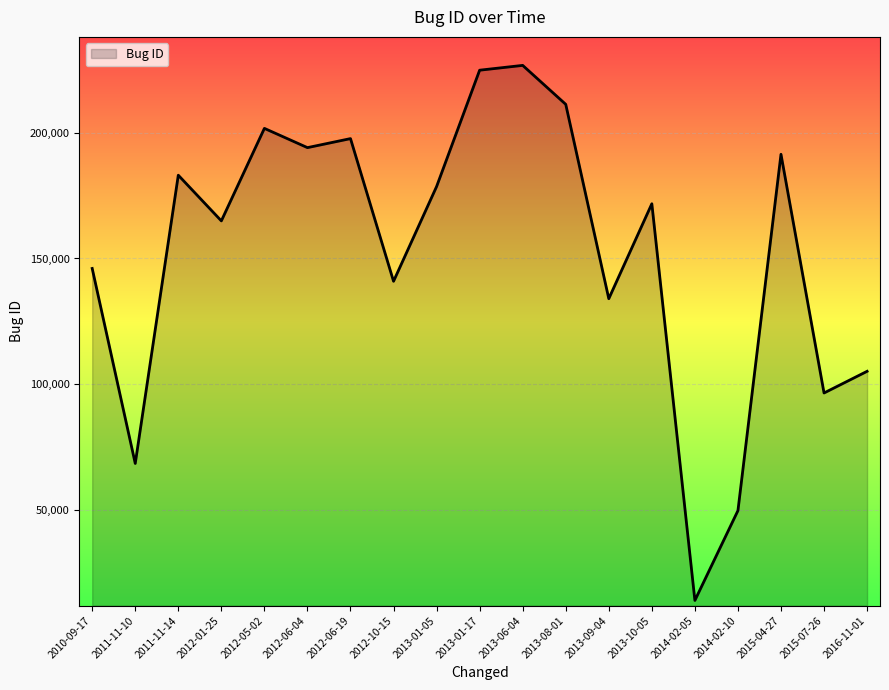

At which label is the value closest to 120370?

2013-09-04